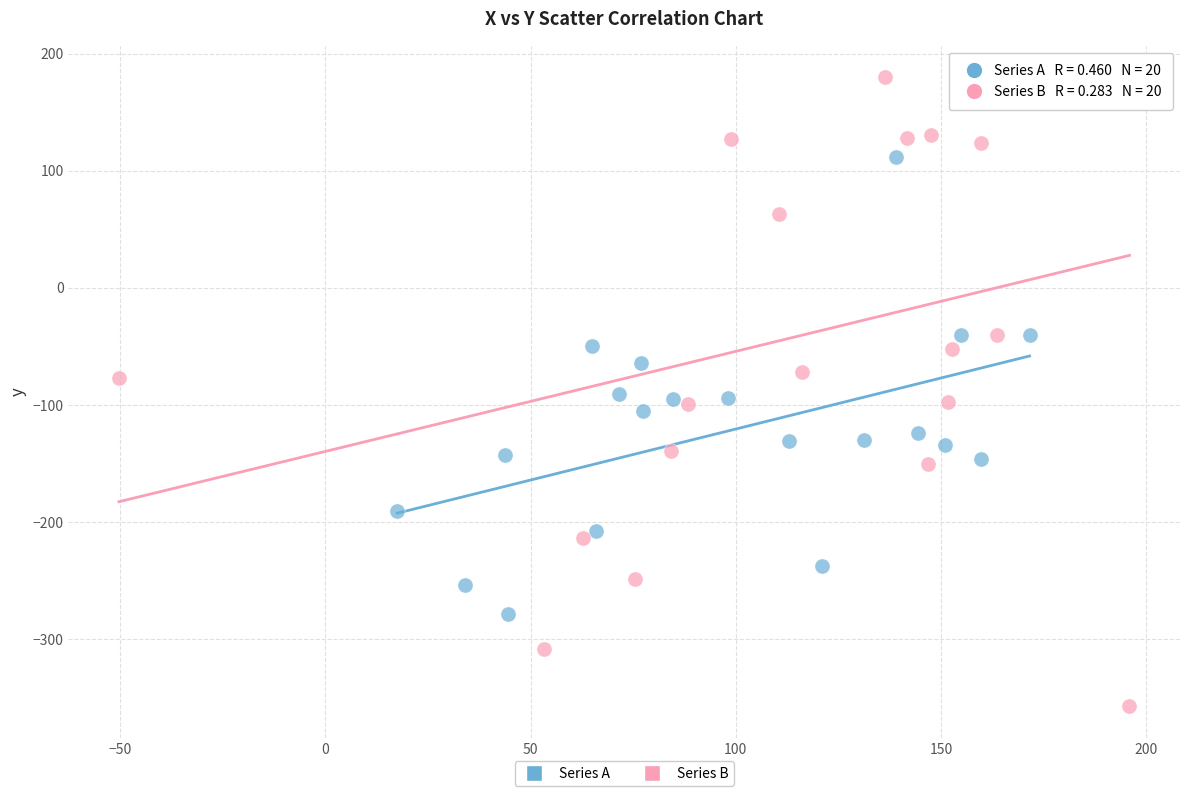

Which series contains the lowest Y value?

Series B